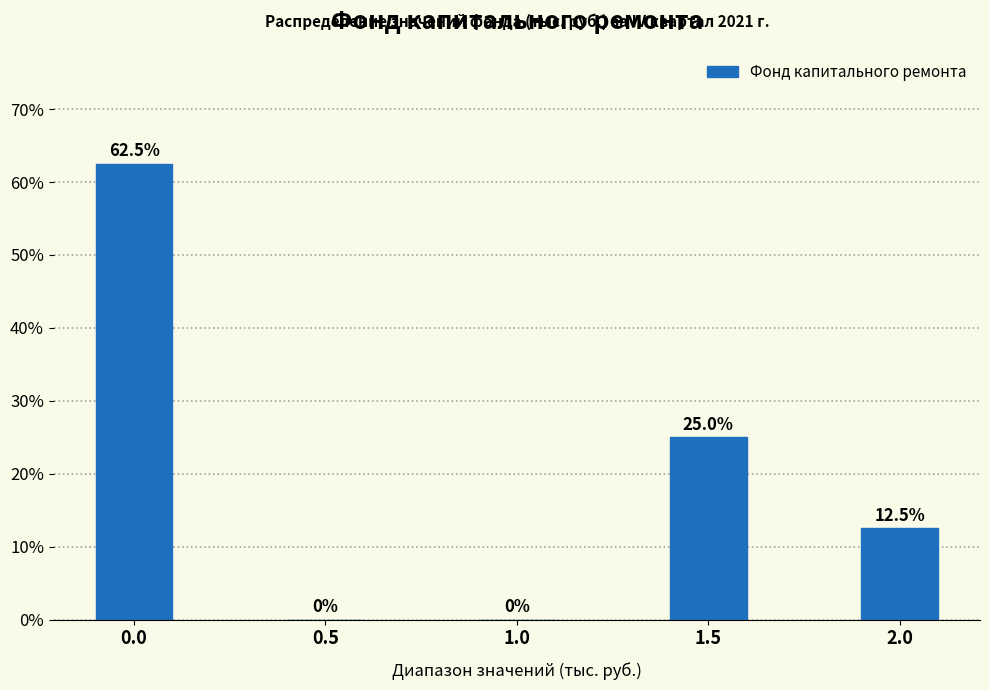

Reading left to right, list all the values displayed in this chart.

0.0=62.5	0.5=0.0	1.0=0.0	1.5=25.0	2.0=12.5